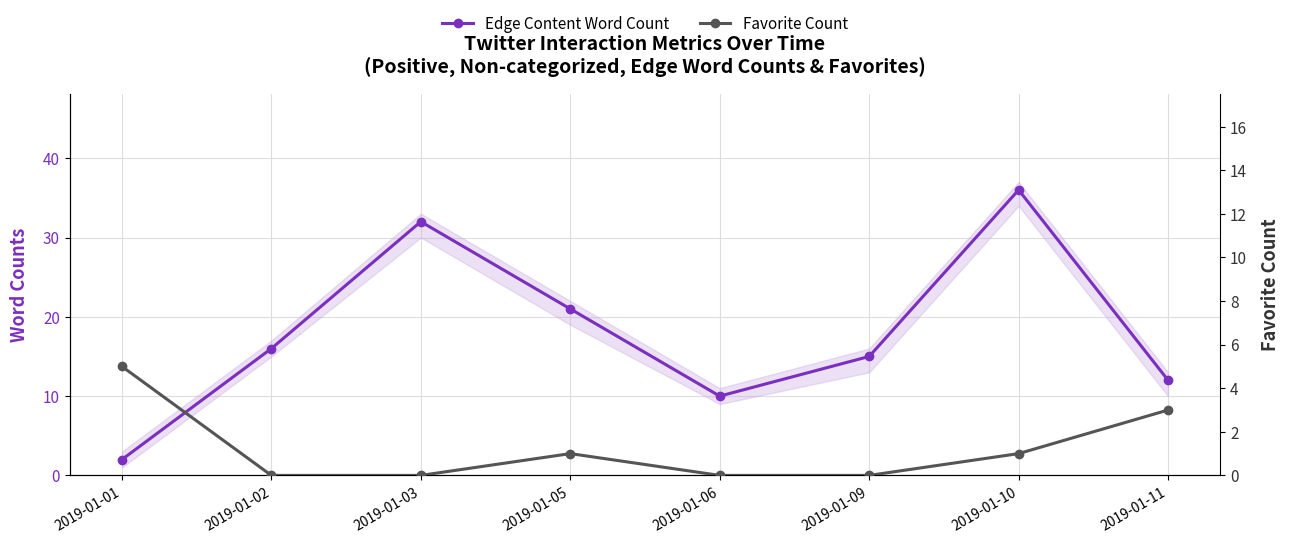

Where does the Edge Content Word Count series first go above 16?

2019-01-03